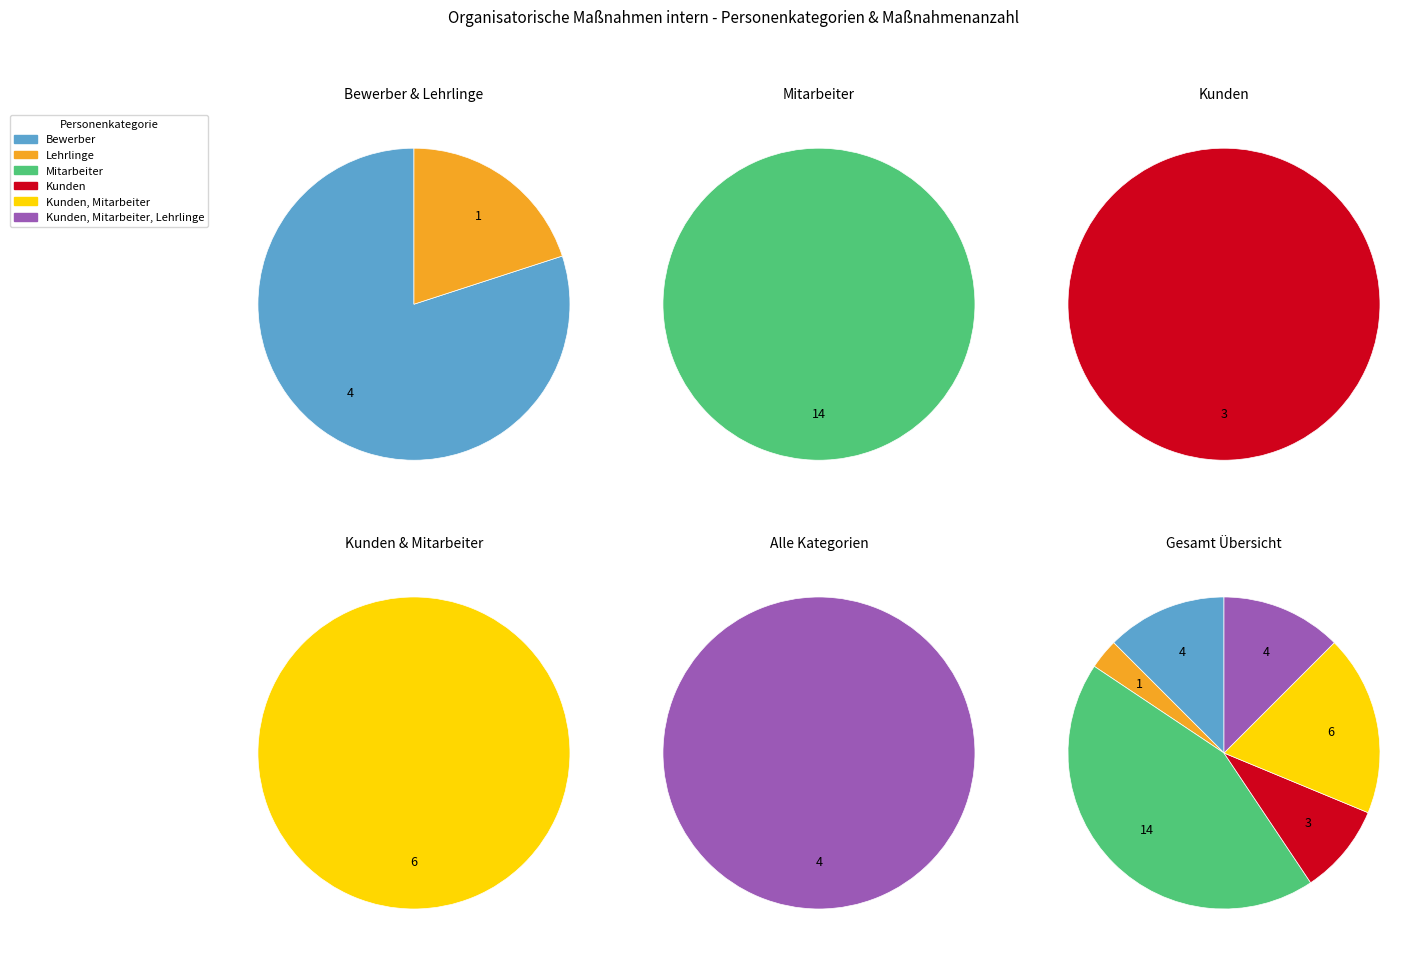

Do Kunden and Mitarbeiter, Kunden, Lehrlinge together represent more than half of the pie?

No